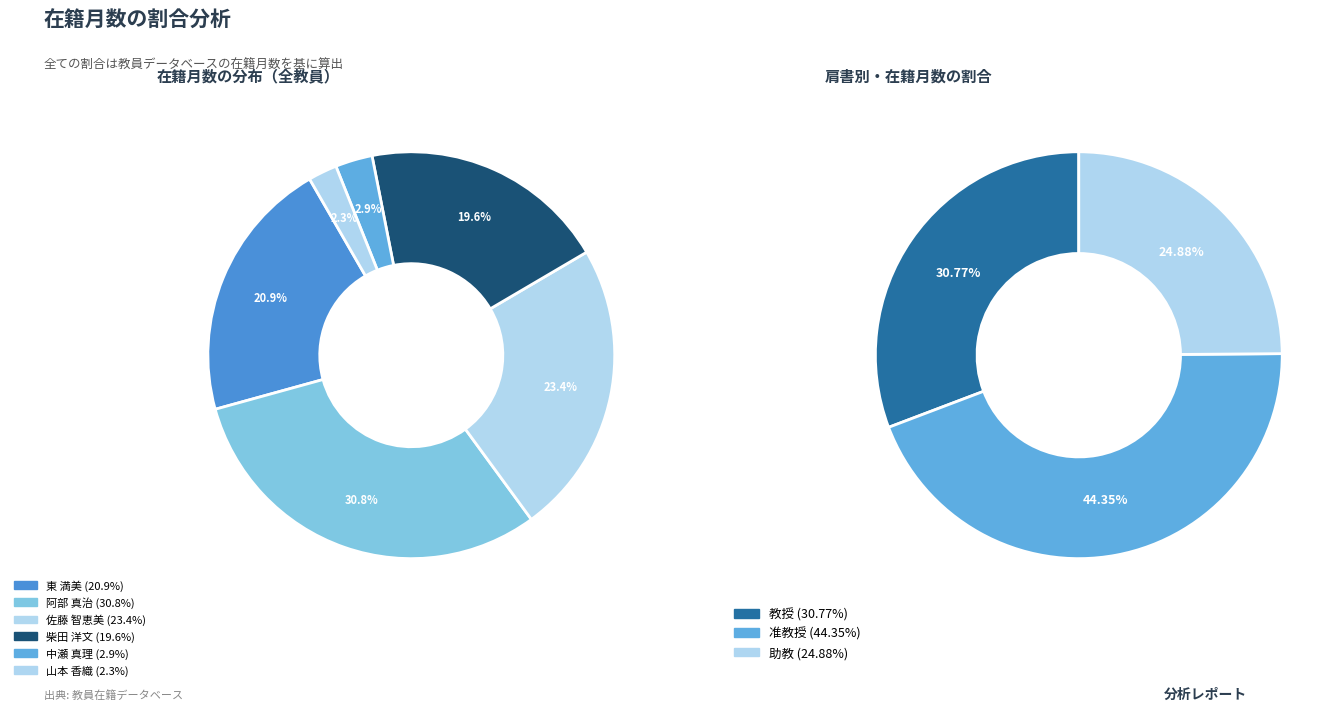

Which has a higher value, 東 満美 or 佐藤 智恵美?

佐藤 智恵美